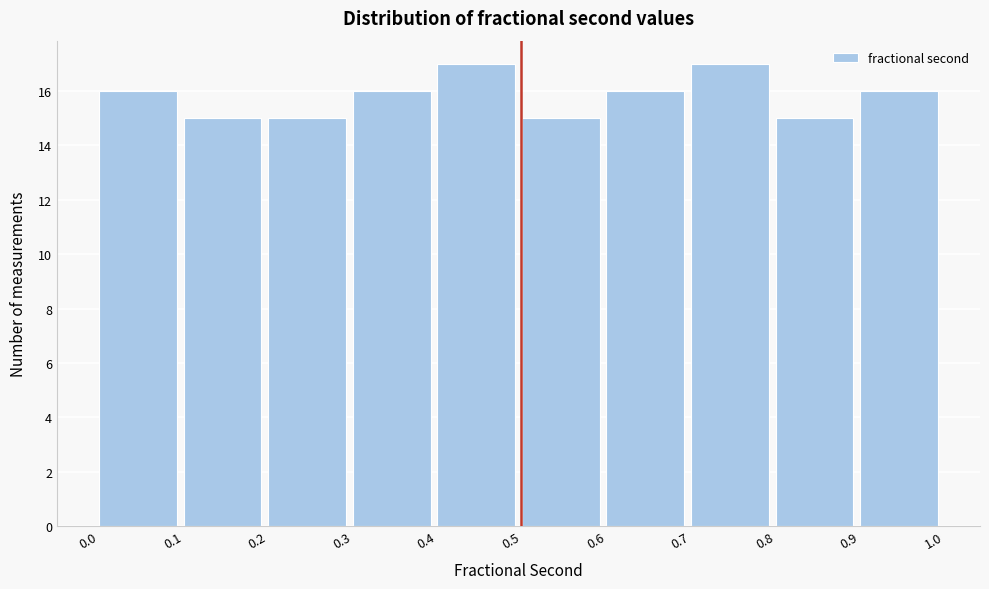

What is the height of the bar covering 0.8 to 0.9 on the x-axis? The values are not printed on the chart, so give them approximately, as read against the axis.

15